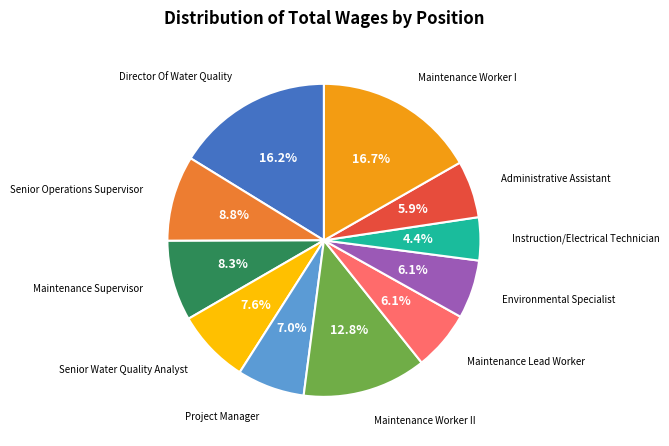

Is there a majority slice in this chart?

No